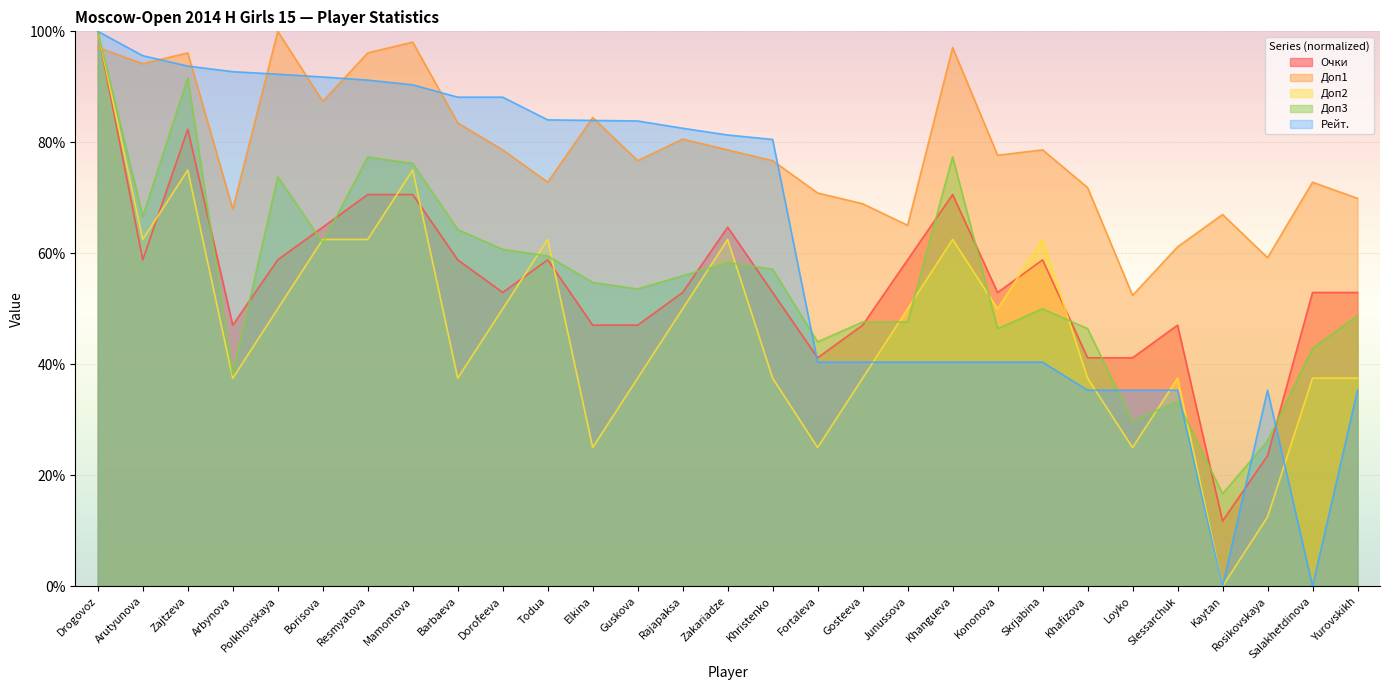

True or false: Очки and Доп3 intersect in this chart.

True